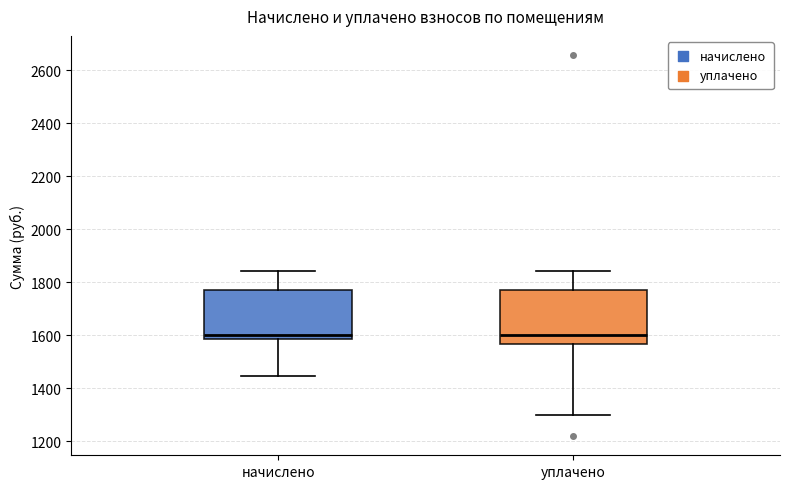

Reading left to right, transcribe this box plot: for each box, give where its median line is, the range the box spans, and where its two whiskers end, as read against the y-axis. The values are not printed on the chart, so give them approximately, as read against the axis.

начислено: median 1600, box 1580 to 1780, whiskers 1440 to 1840
уплачено: median 1600, box 1560 to 1780, whiskers 1300 to 1840